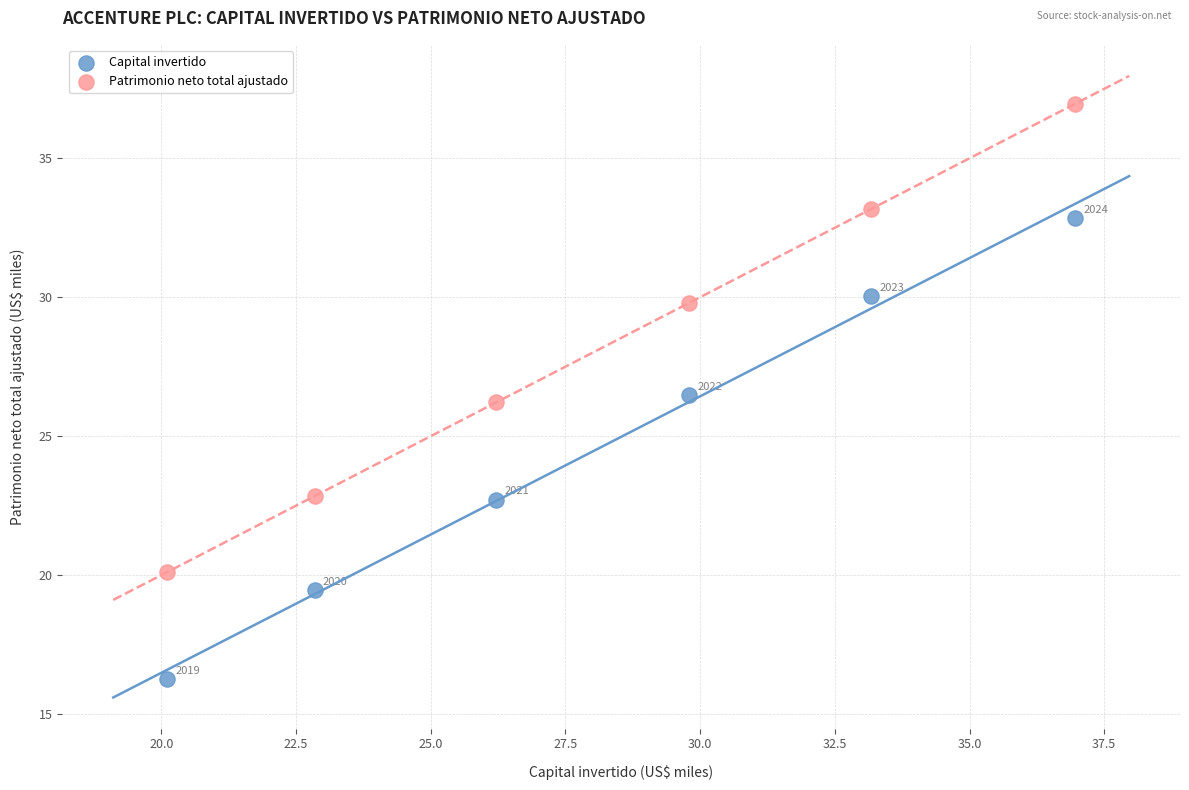

Across all data points, what is the average Y value?

26.4